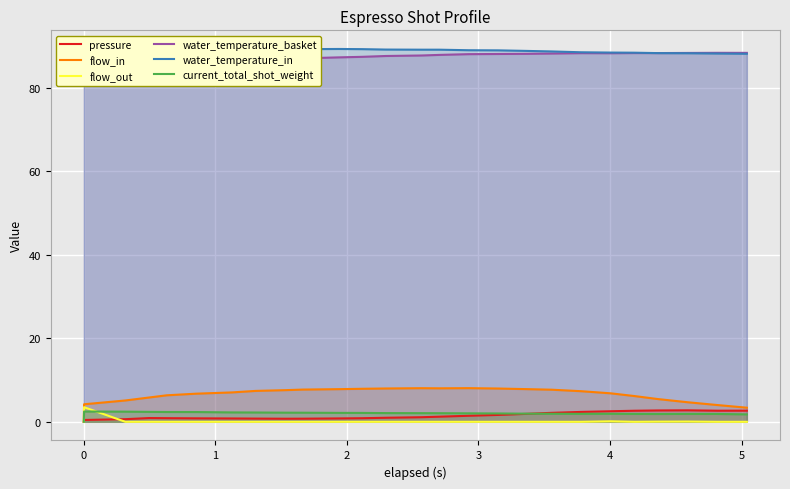

How many lines are shown in the chart?

6